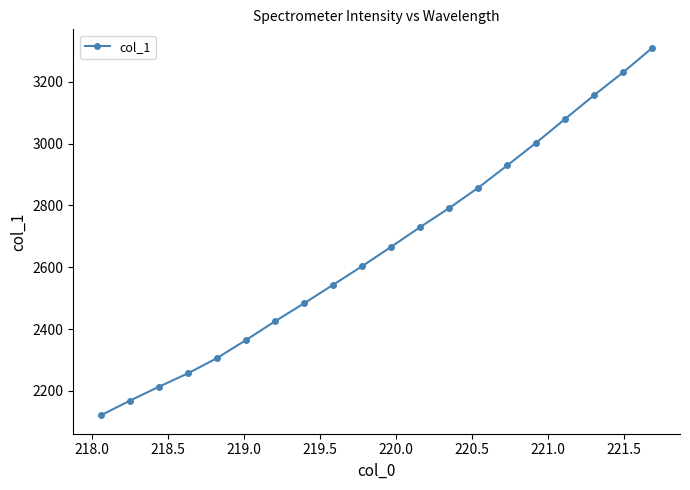

Reading left to right, transcribe all the data shown in this chart.

2121.1	2168.6	2213.6	2257.0	2306.2	2364.8	2425.4	2483.5	2543.3	2603.6	2666.2	2730.2	2791.6	2857.3	2929.5	3003.0	3080.3	3157.1	3230.9	3309.8